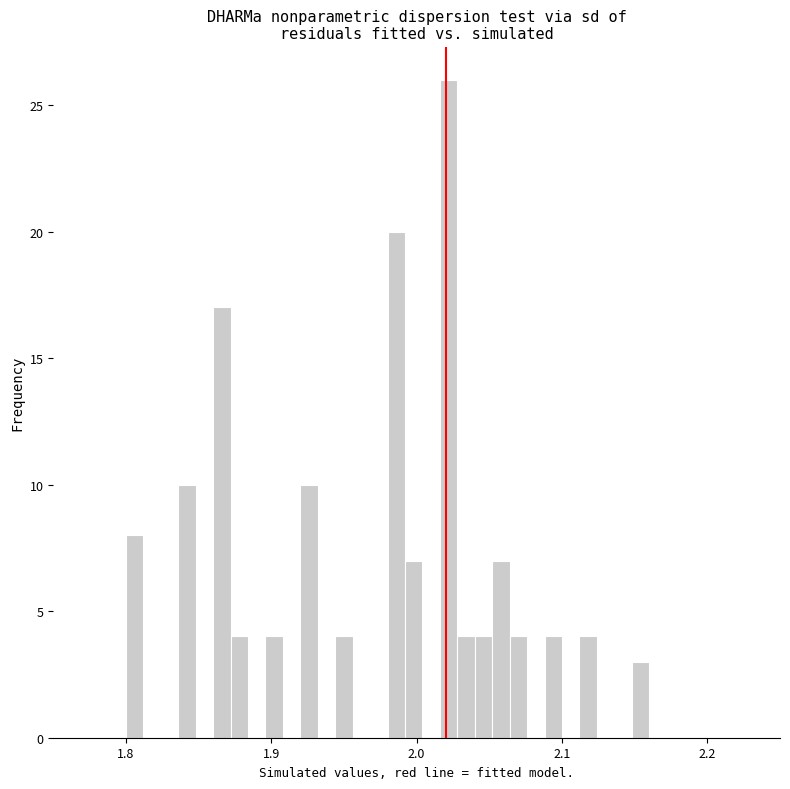

Read against the x-axis, roughly where is the centre of the tallest bar?

2.02